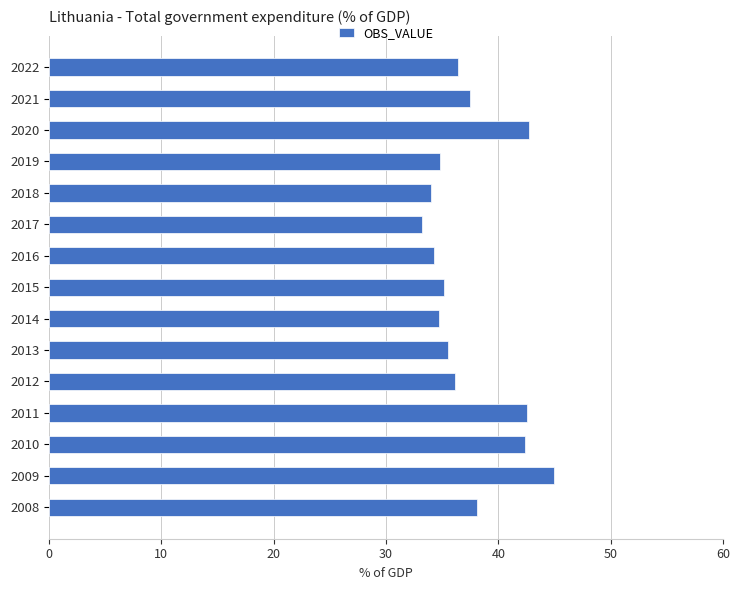

Where is the data nearest to the value 39?

2008